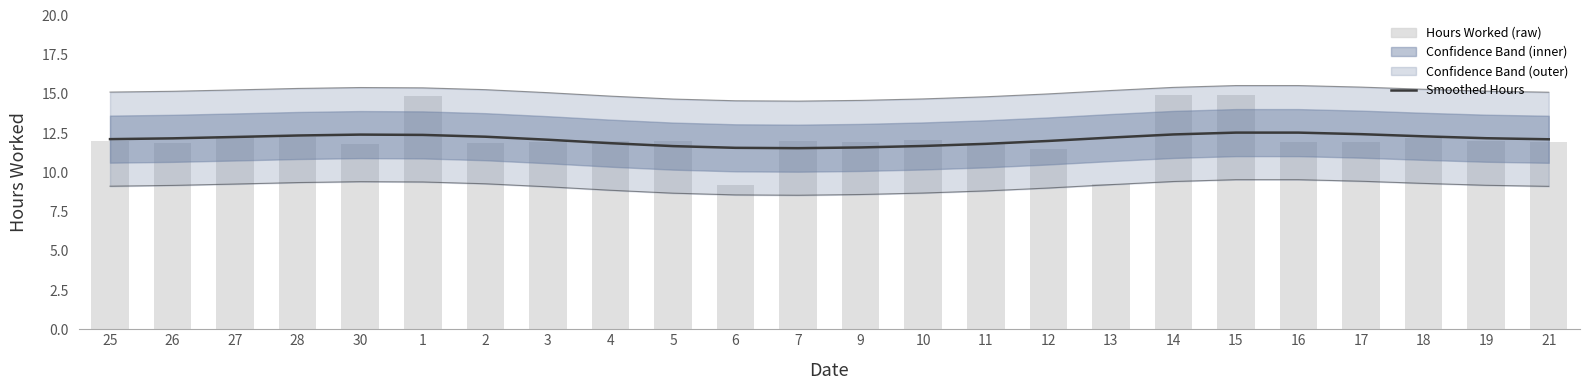

What is the sum of all Hours Worked (raw) values?

290.5